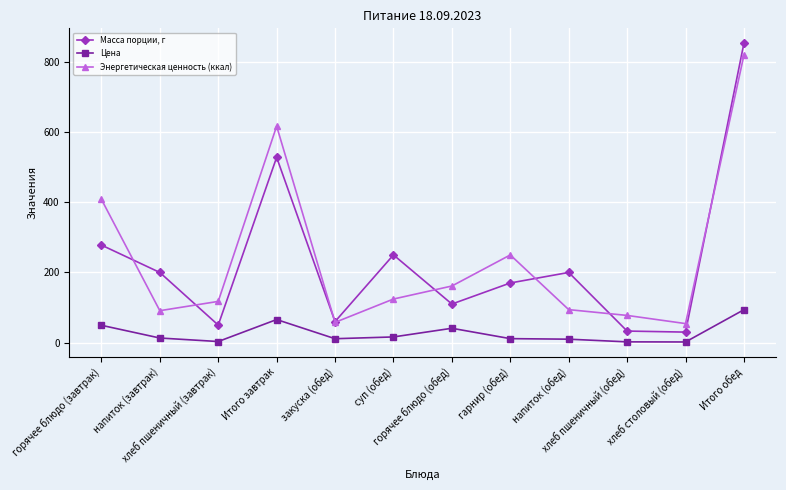

How many interior local valleys does the Масса порции, г series have?

4